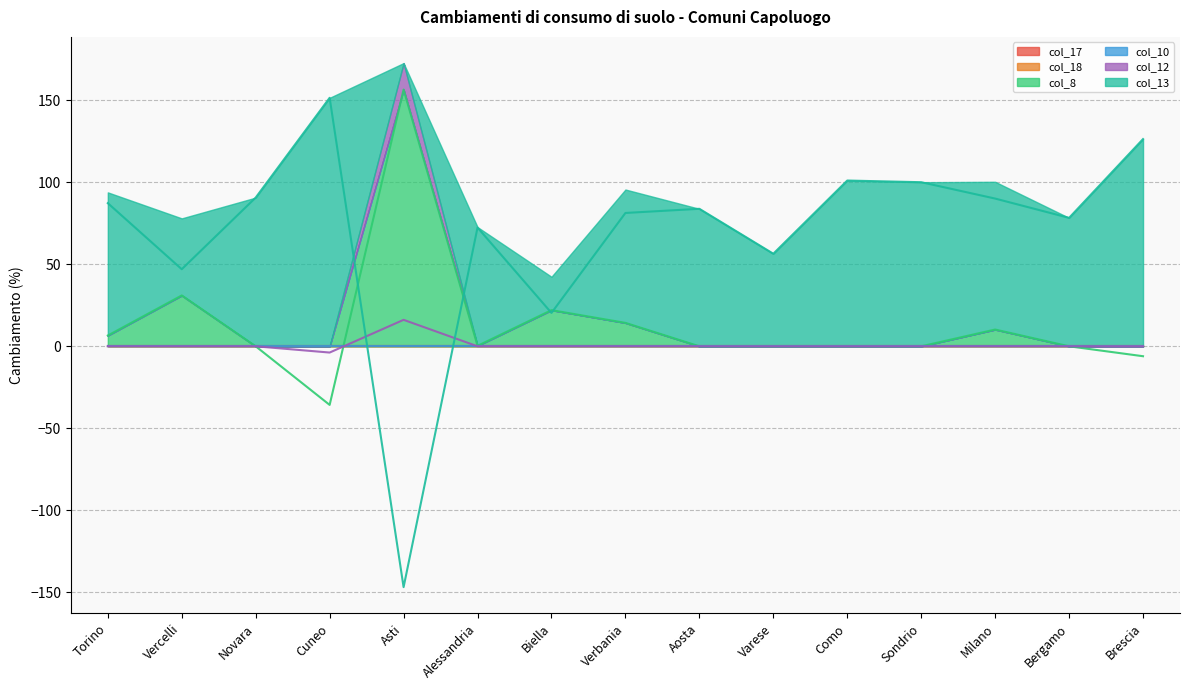

At which label does col_13 first exceed 83?

Torino